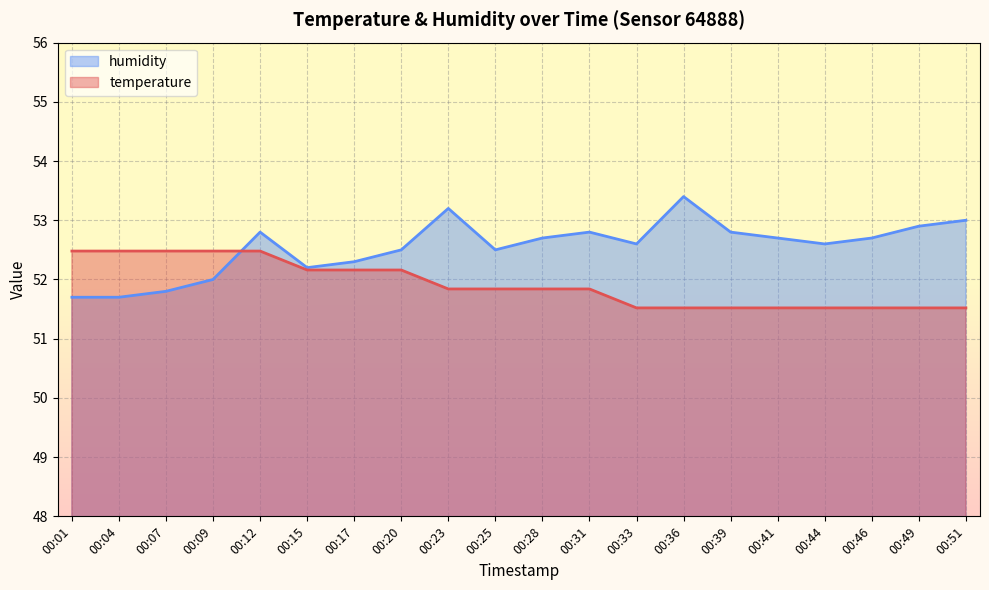

True or false: temperature has more than 1 interior local peaks.

False